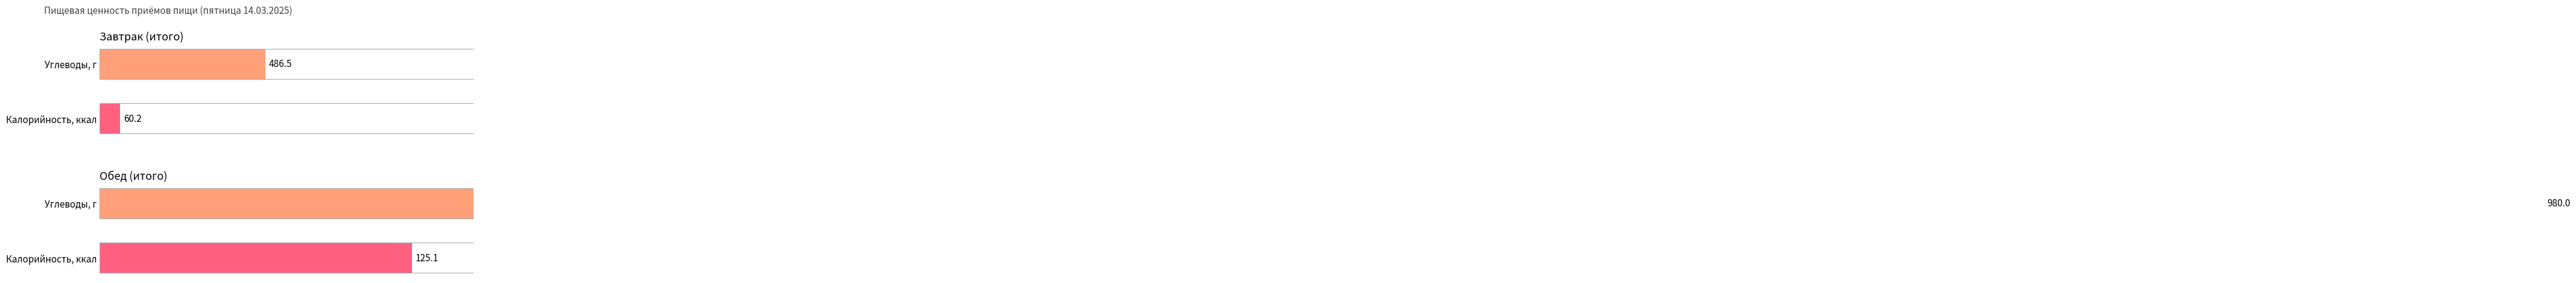

At how many categories does at least one series exceed 967?

1